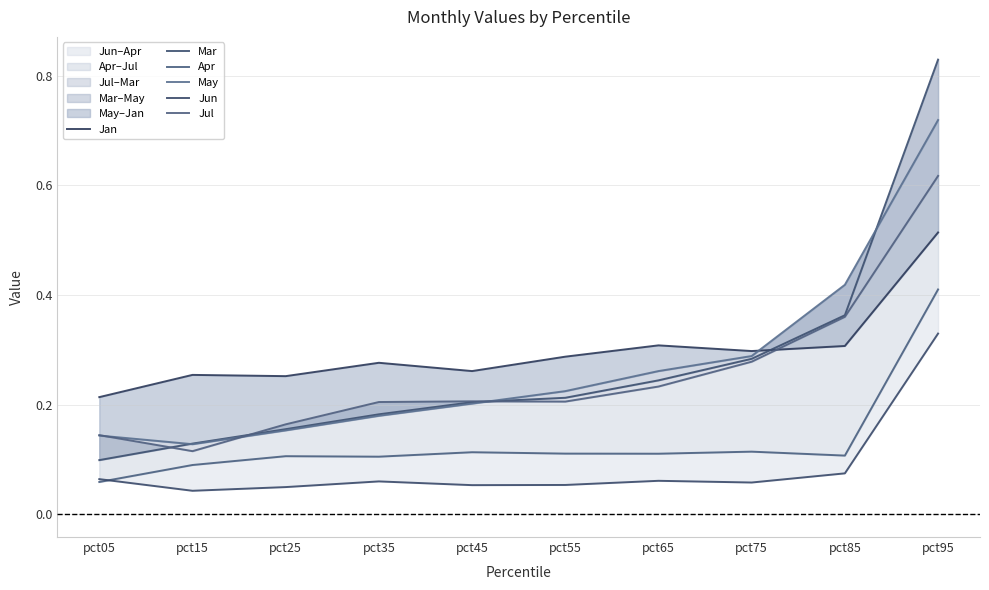

What is the difference between the maximum and minimum values in the Jun series?

0.3